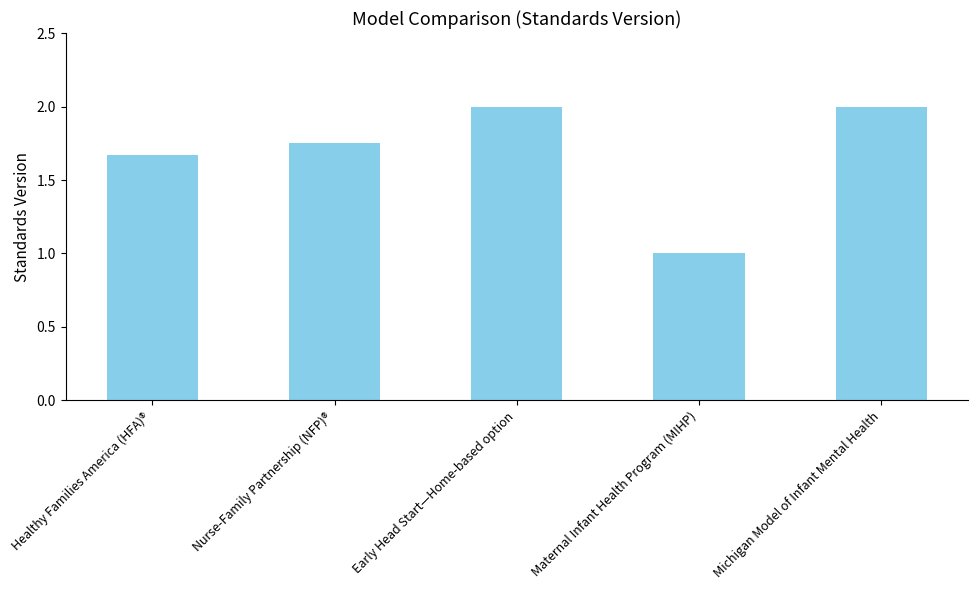

How many values are between 1 and 2?

5